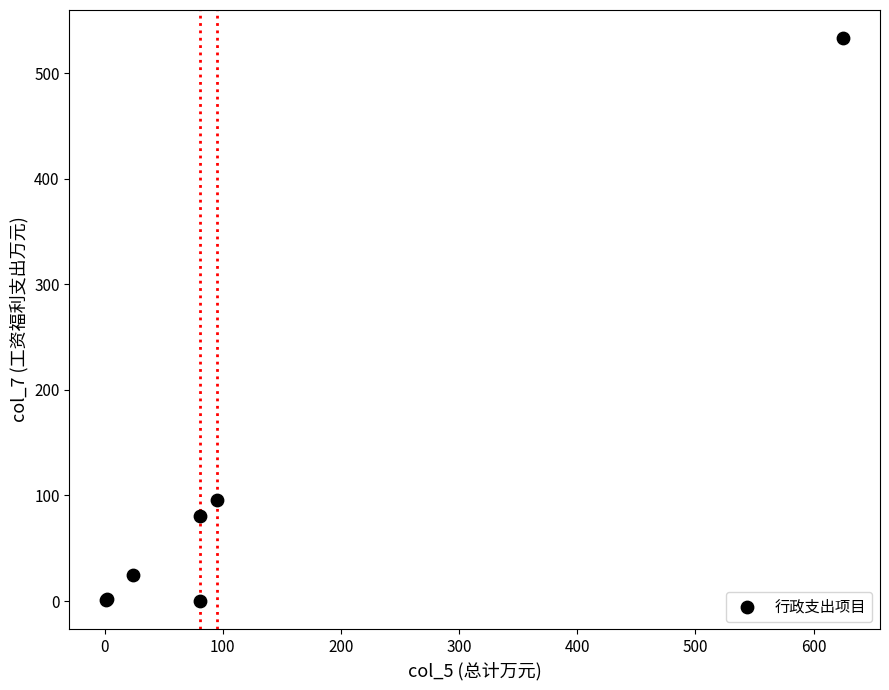

What Y value in the scatter plot is closest to 266?

95.5